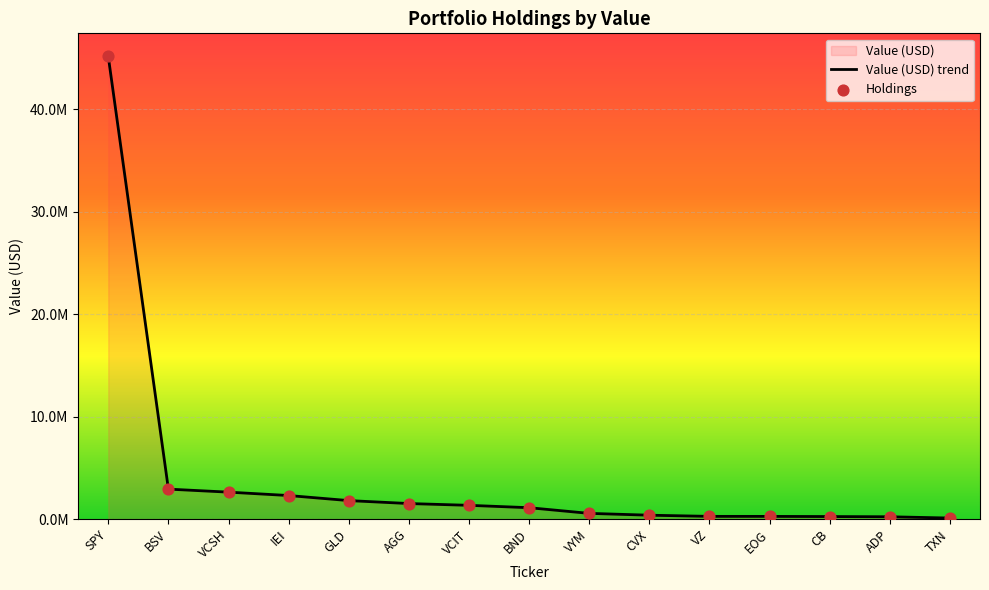

Which series has the largest Y range (max minus min)?

Value (USD) trend